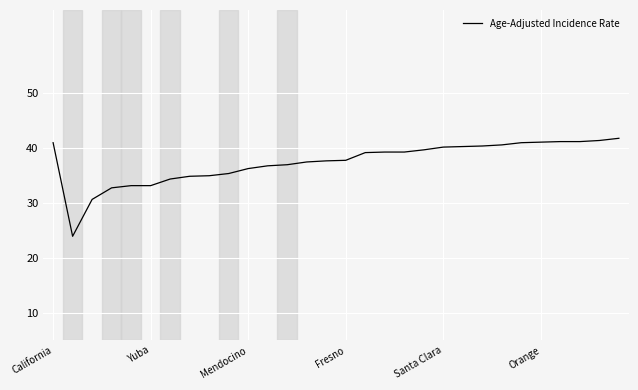

What is the difference between the maximum and minimum values?

17.8